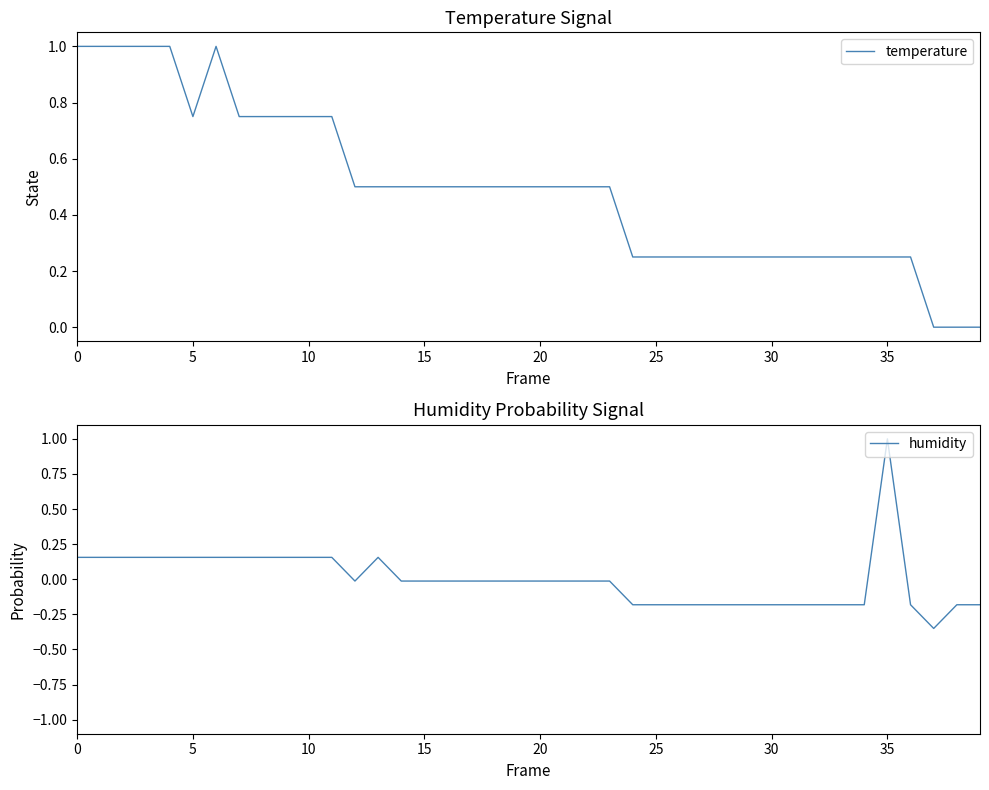

How many lines are shown in the chart?

2